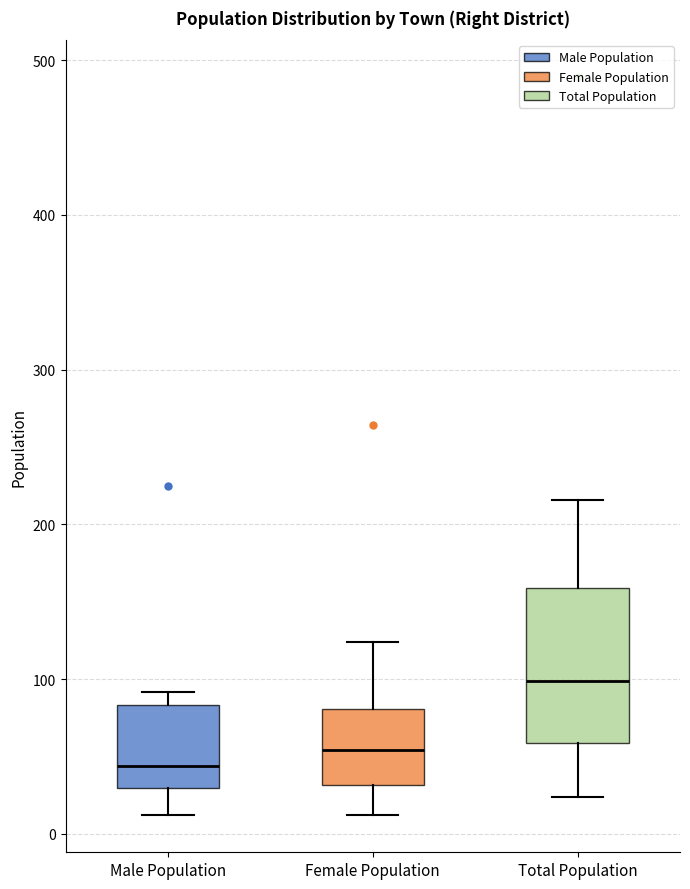

Which box has the highest median line?

Total Population